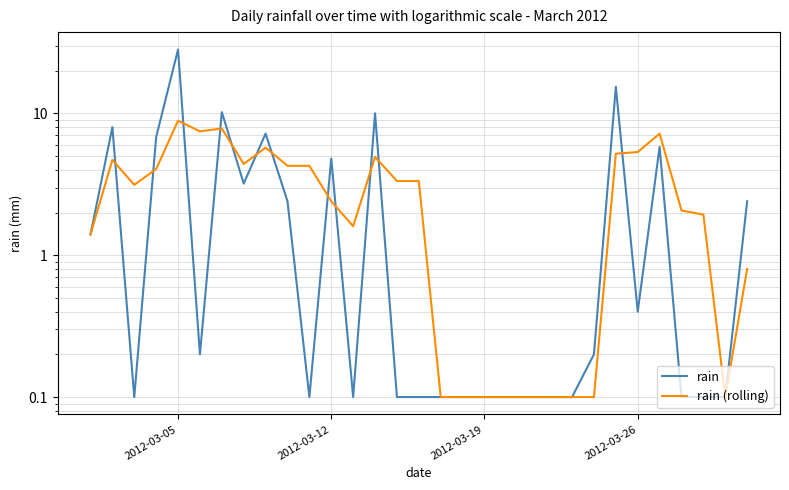

List the series in order of their overall mean, lowest first.

rain (rolling), rain